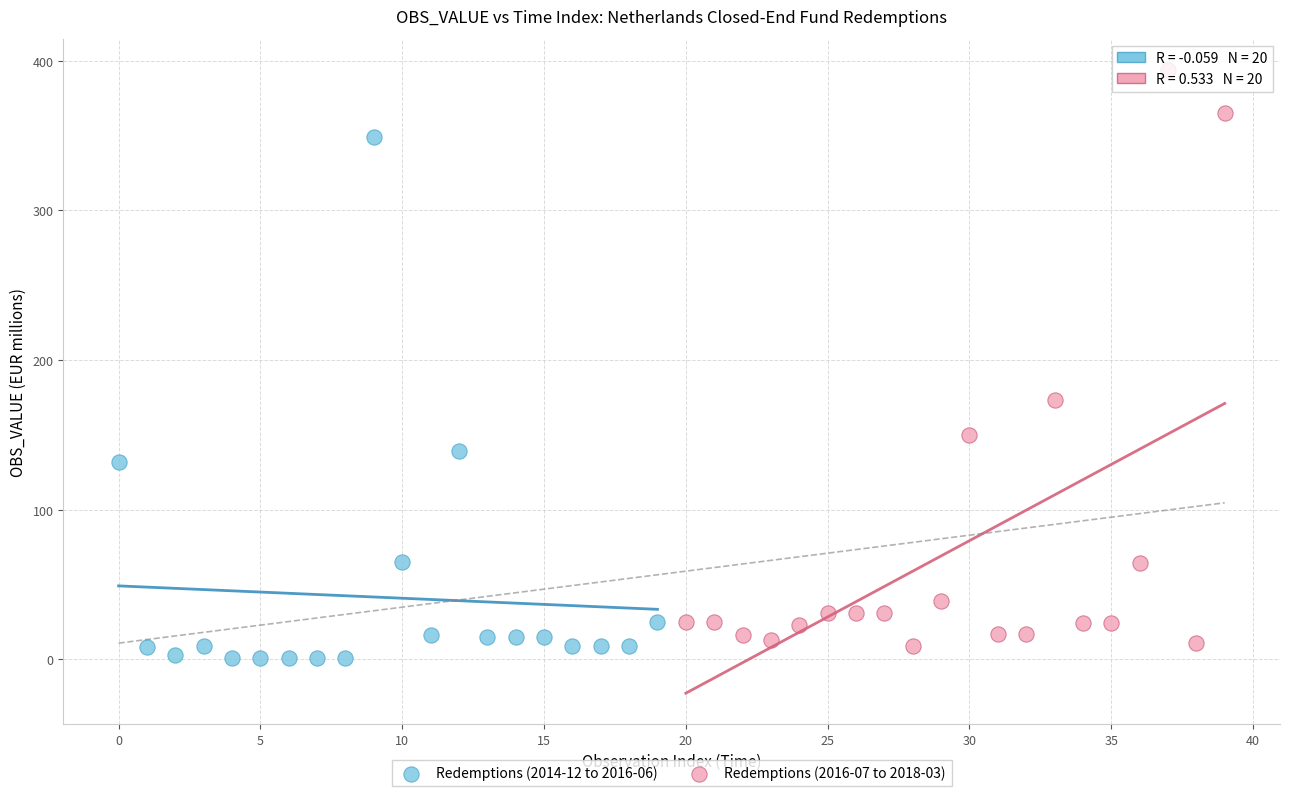

Which series contains the lowest Y value?

Redemptions (2014-12 to 2016-06)